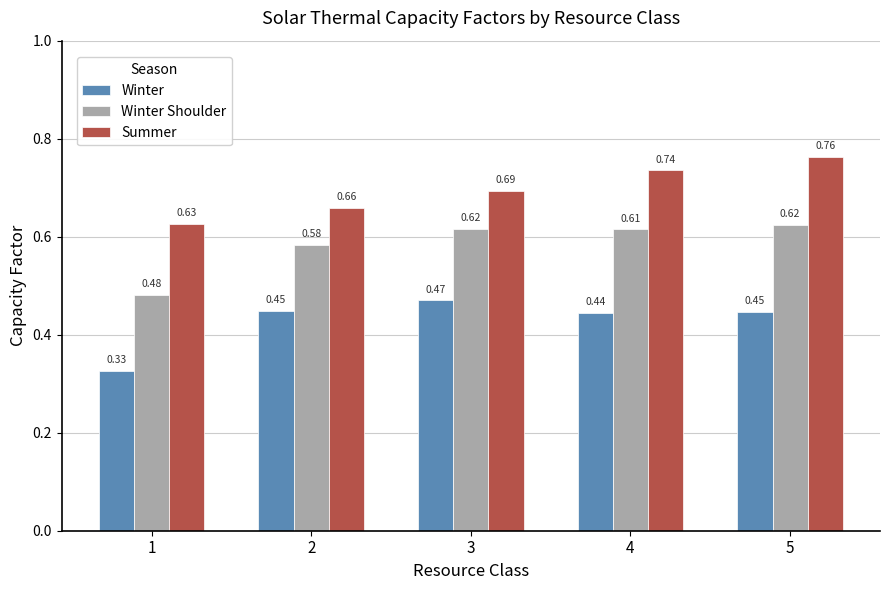

At which category is the sum across all series the highest?

5